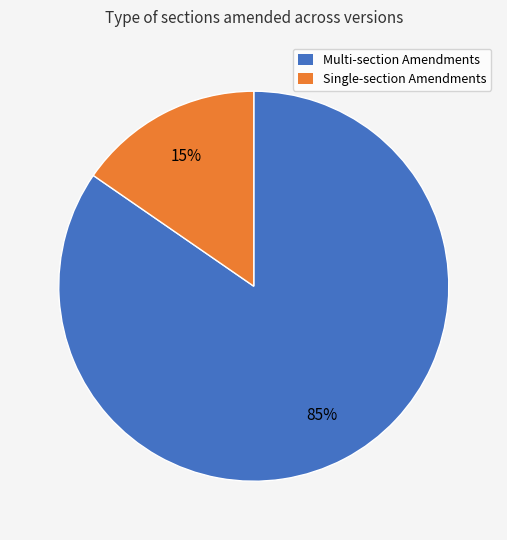

True or false: Multi-section Amendments accounts for 76% of the total.

False